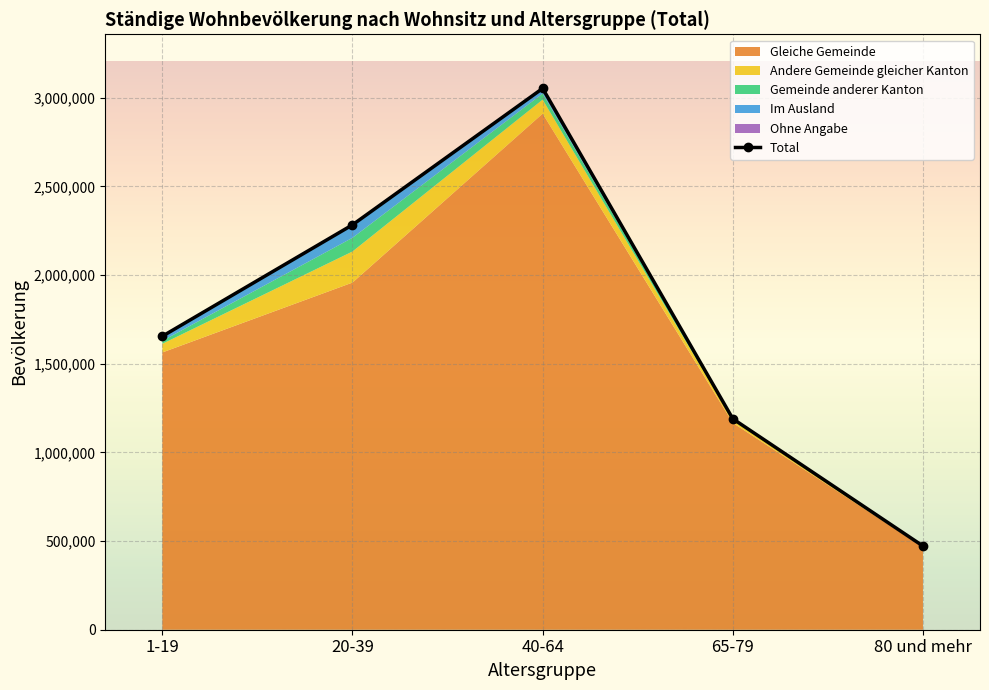

What is the difference between the second highest and second lowest values?

1093357